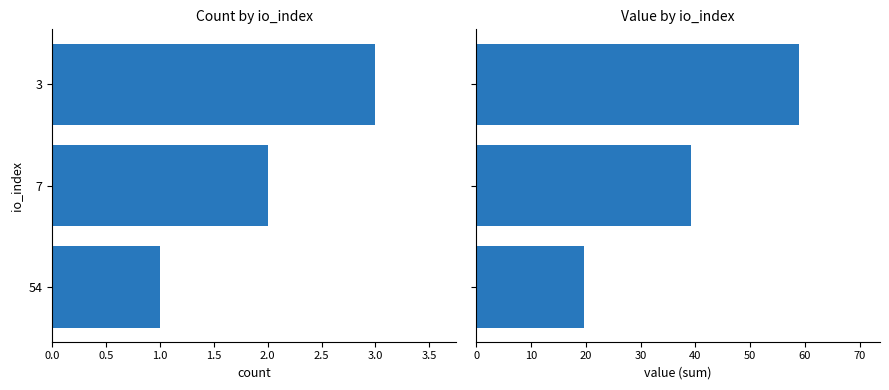

List the series in order of their peak value, highest first.

value sum, count